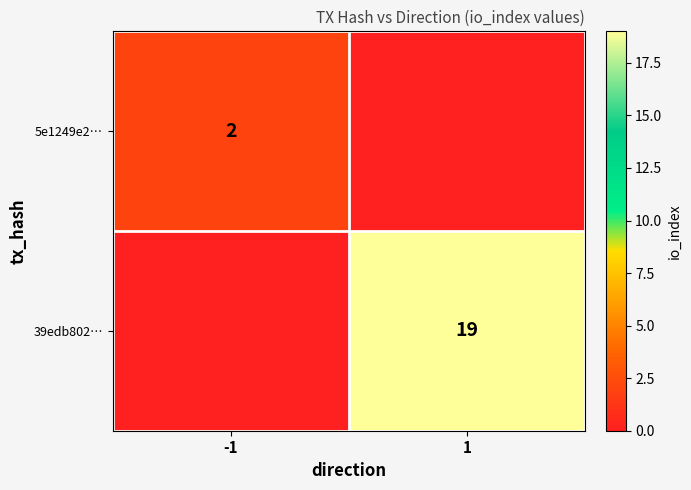

The 39edb802… series shows 10 at 1. True or false?

False